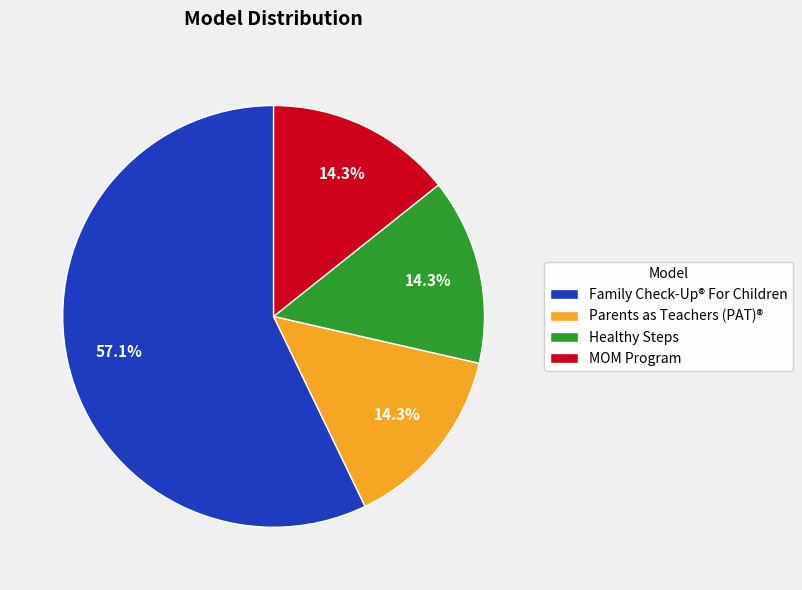

To the nearest percent, what portion does MOM Program represent?

14%